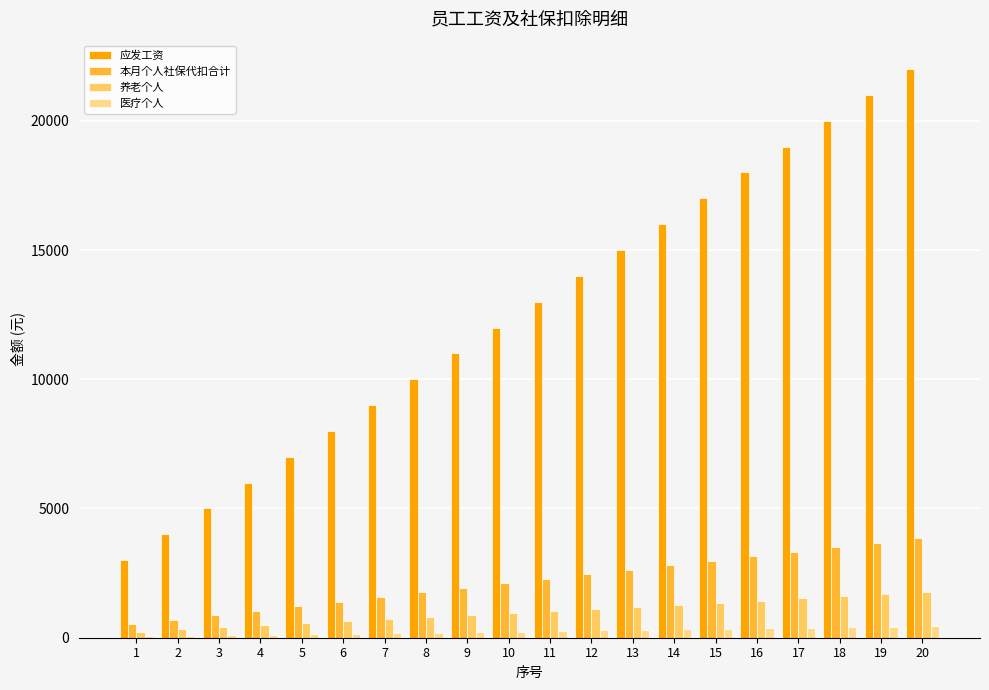

At which category is the sum across all series the highest?

20